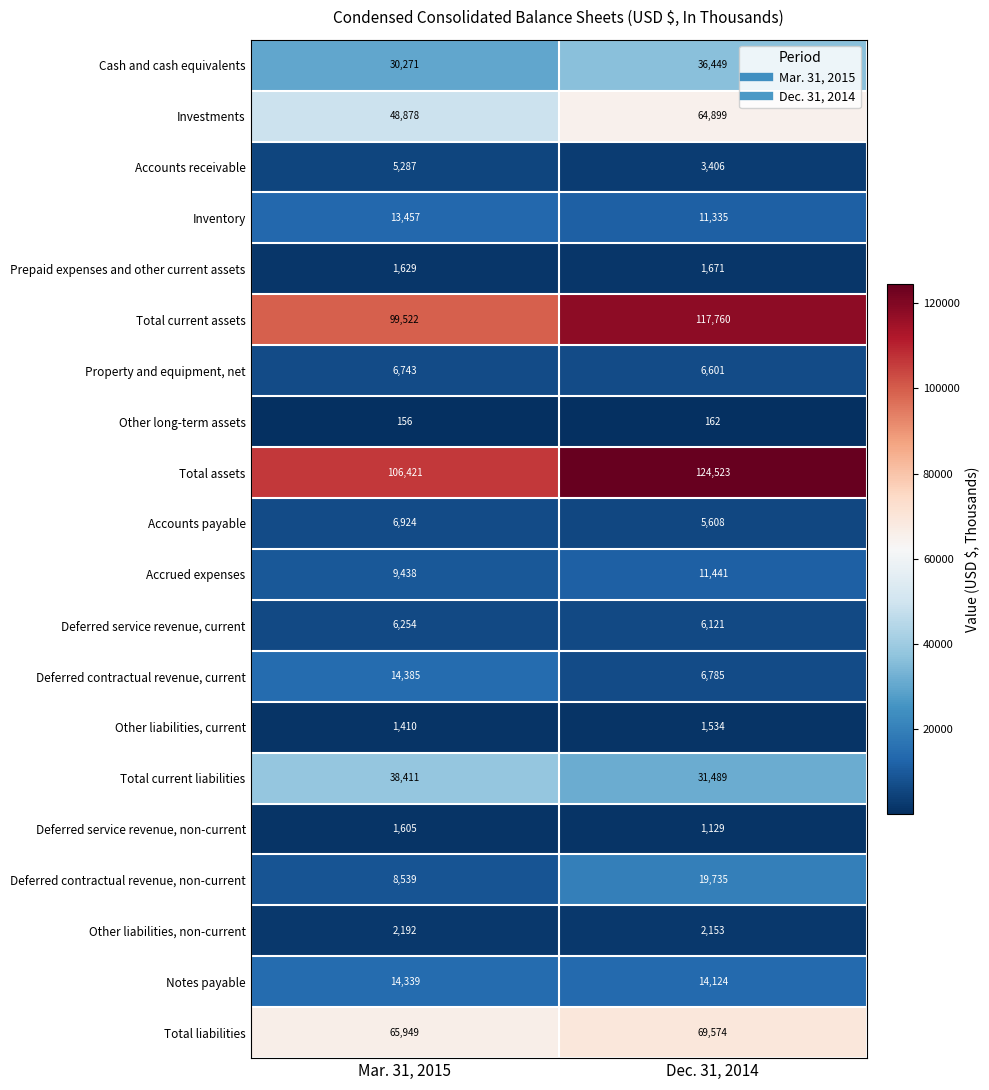

What is the maximum value shown in the chart?

124523